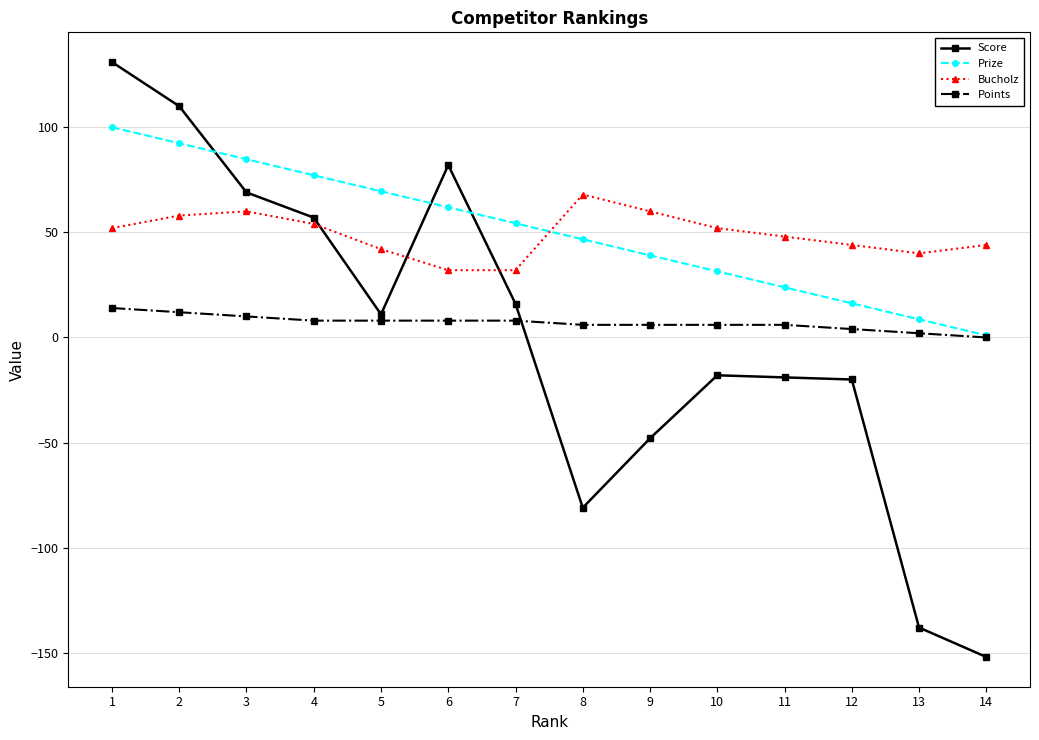

List the series in order of their peak value, lowest first.

Points, Bucholz, Prize, Score